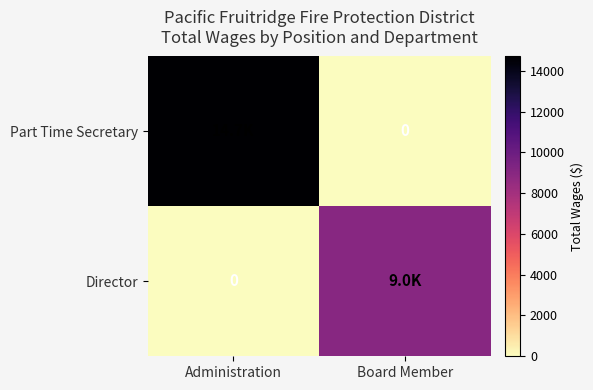

What is the difference between the Director values at Board Member and Administration?

9000